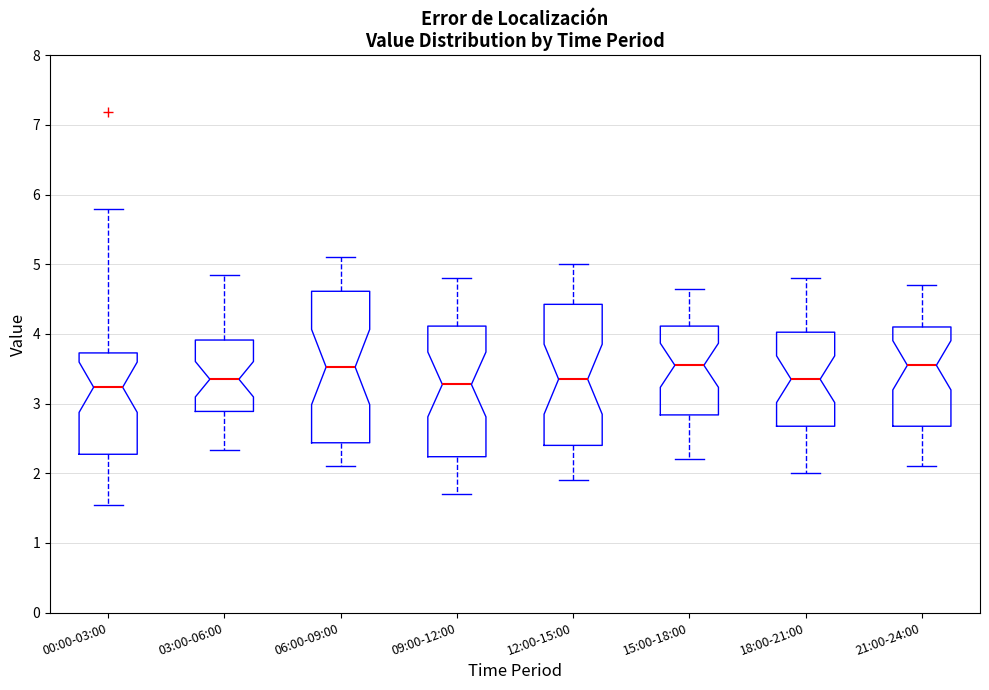

Where is the lower edge of the box for 09:00-12:00 on the y-axis? The values are not printed on the chart, so give them approximately, as read against the axis.

2.2